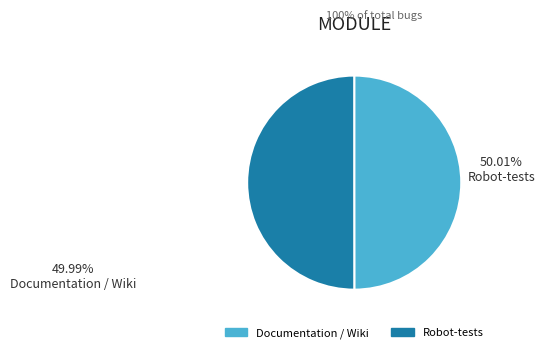

Approximately how many times larger is the value at Robot-tests compared to Documentation / Wiki?

1.0